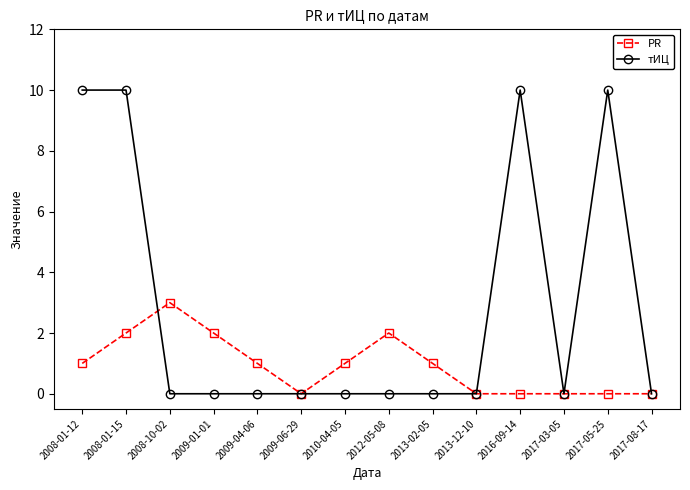

What is the maximum value for тИЦ?

10